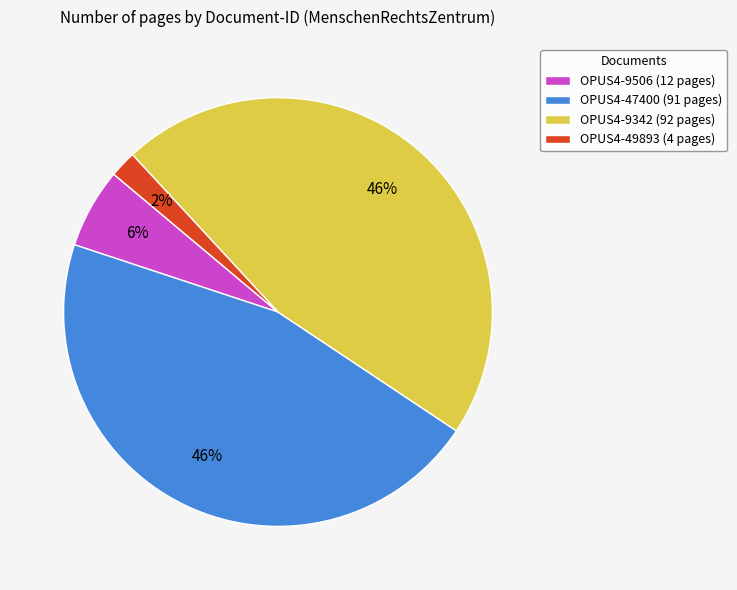

Count the number of slices in the pie.

4